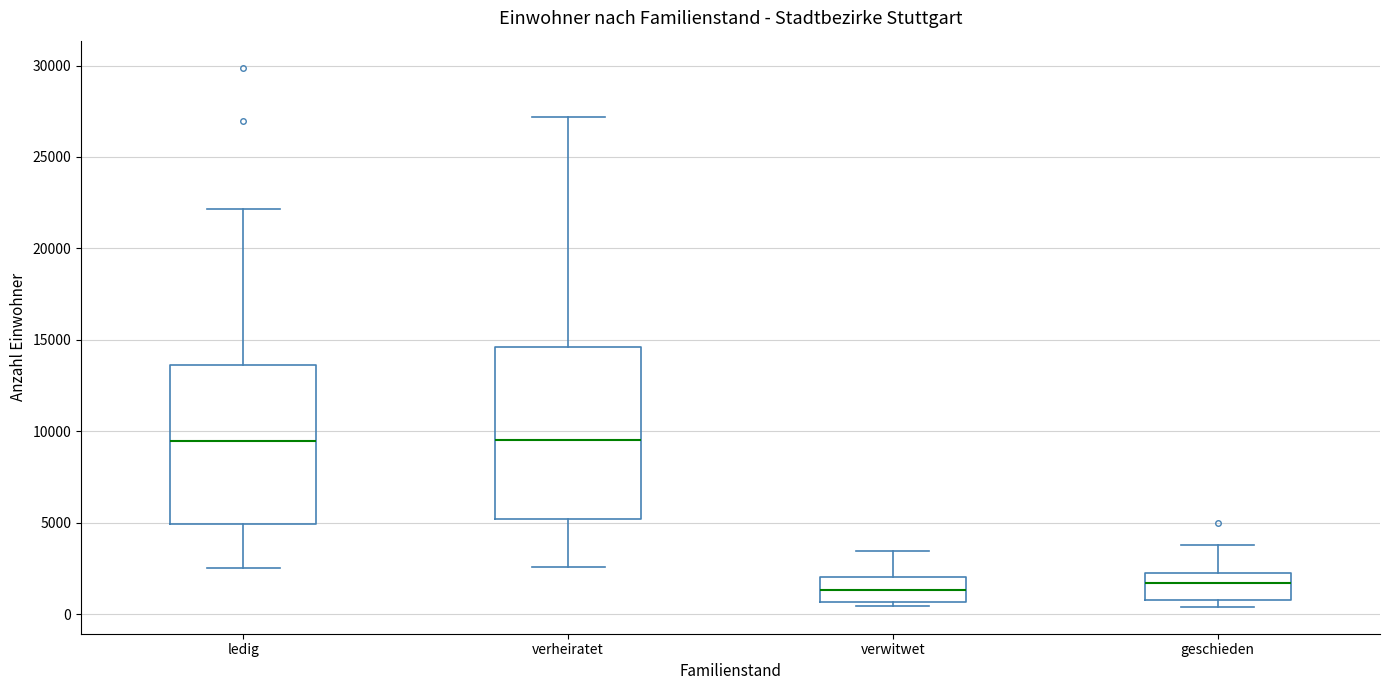

Reading left to right, transcribe this box plot: for each box, give where its median line is, the range the box spans, and where its two whiskers end, as read against the y-axis. The values are not printed on the chart, so give them approximately, as read against the axis.

ledig: median 9500, box 5000 to 13500, whiskers 2500 to 22000
verheiratet: median 9500, box 5000 to 14500, whiskers 2500 to 27000
verwitwet: median 1500, box 500 to 2000, whiskers 500 (just below the box's lower edge) to 3500
geschieden: median 1500, box 1000 to 2500, whiskers 500 to 4000